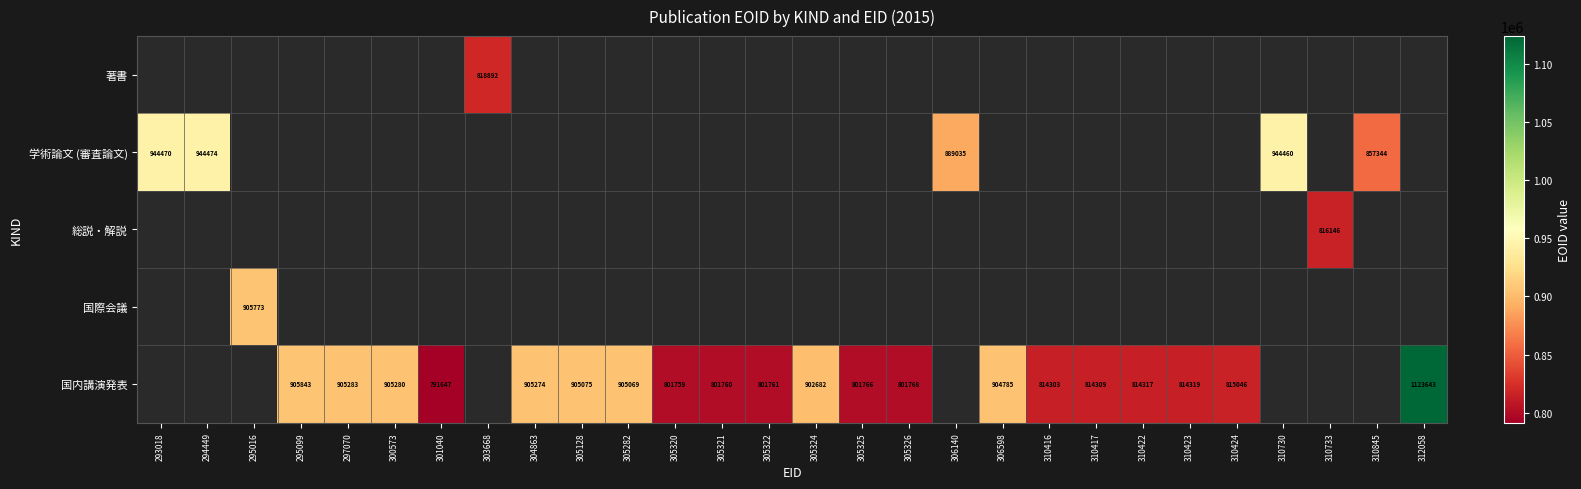

Is it true that 国内講演発表 equals 1418977 at 301040?

False